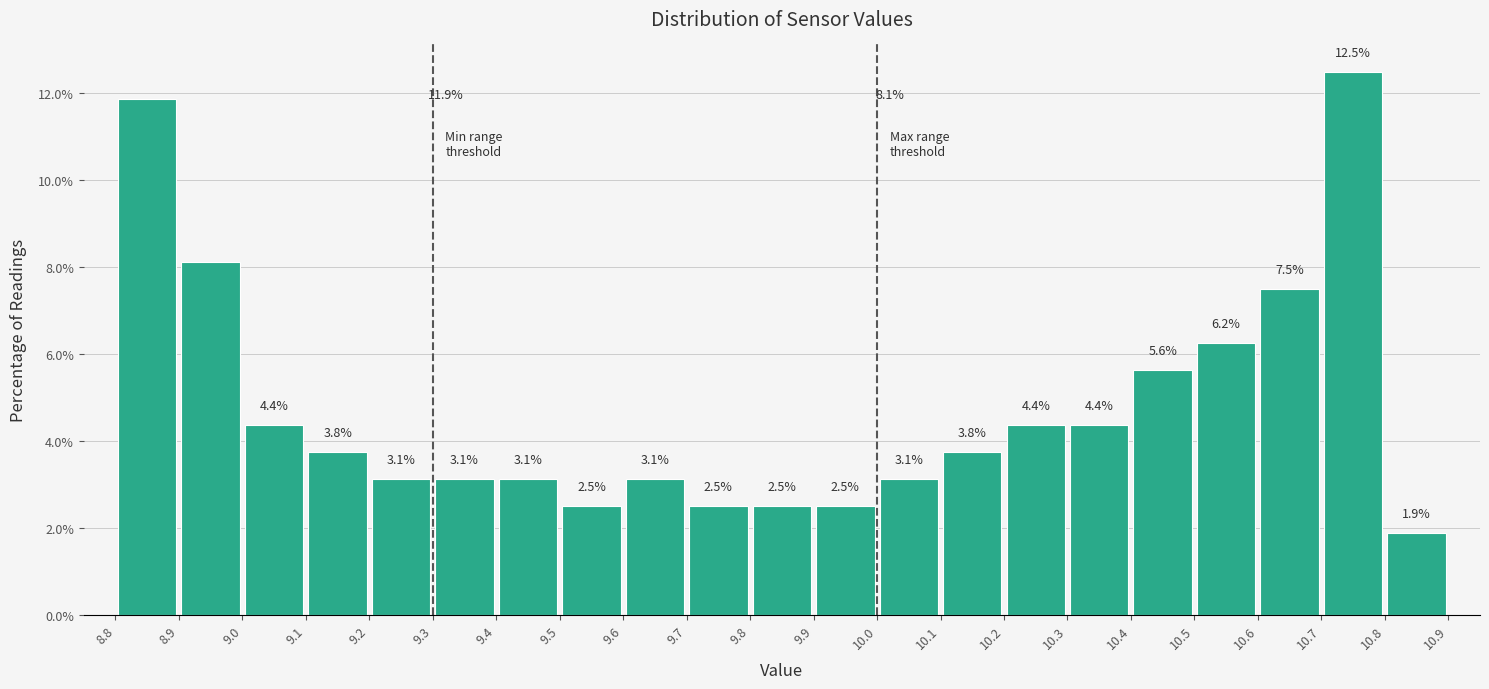

How tall is the bar that spans 10.3 to 10.4 on the x-axis?

4.4